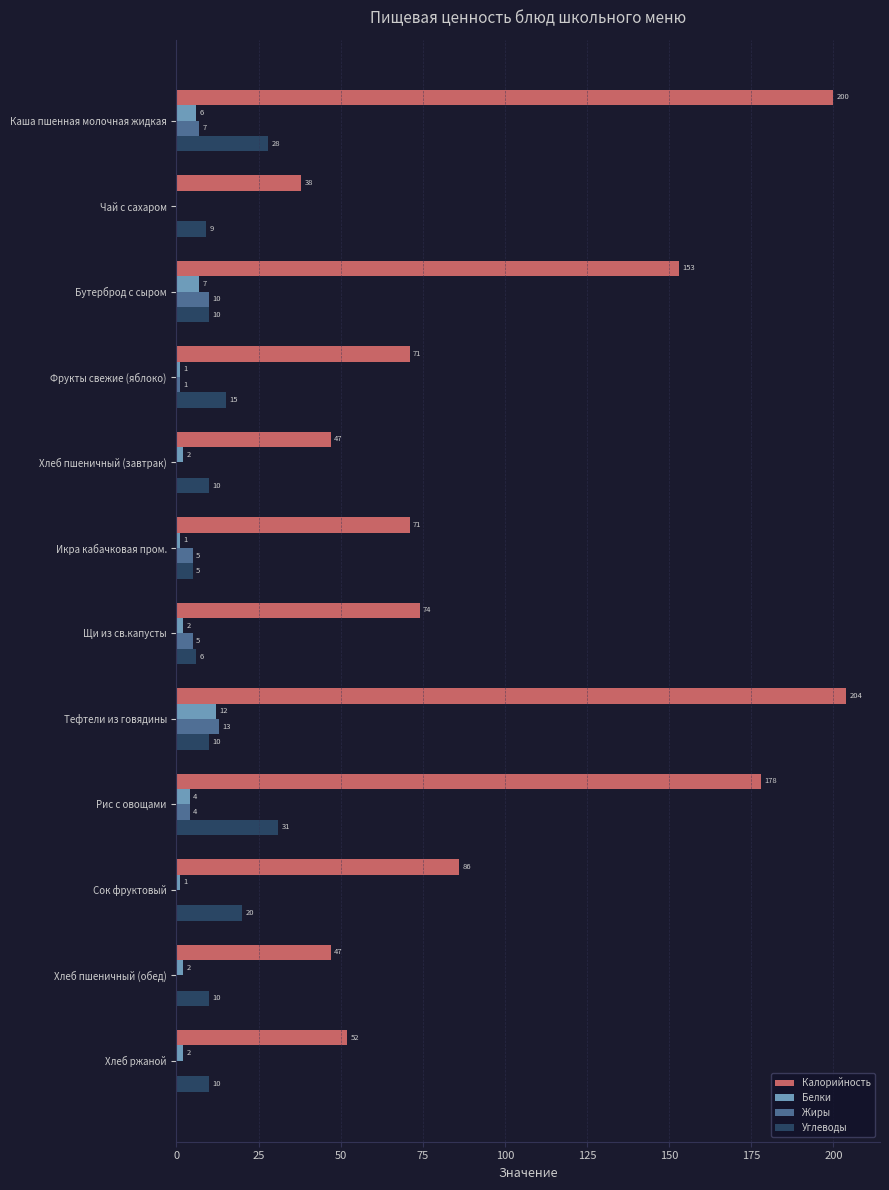

True or false: Калорийность has a value of 71 at Икра кабачковая пром..

True